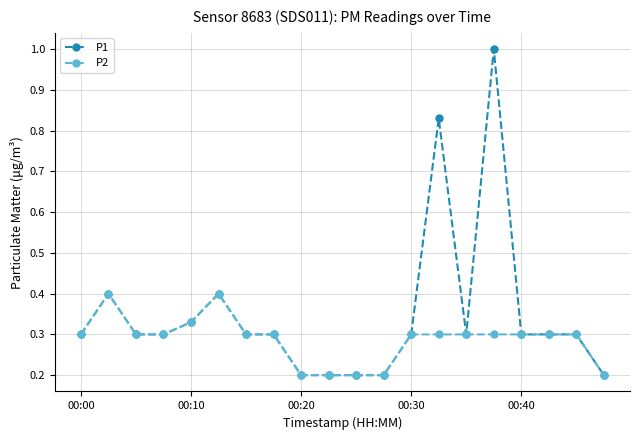

Which series has the largest range (max minus min)?

P1